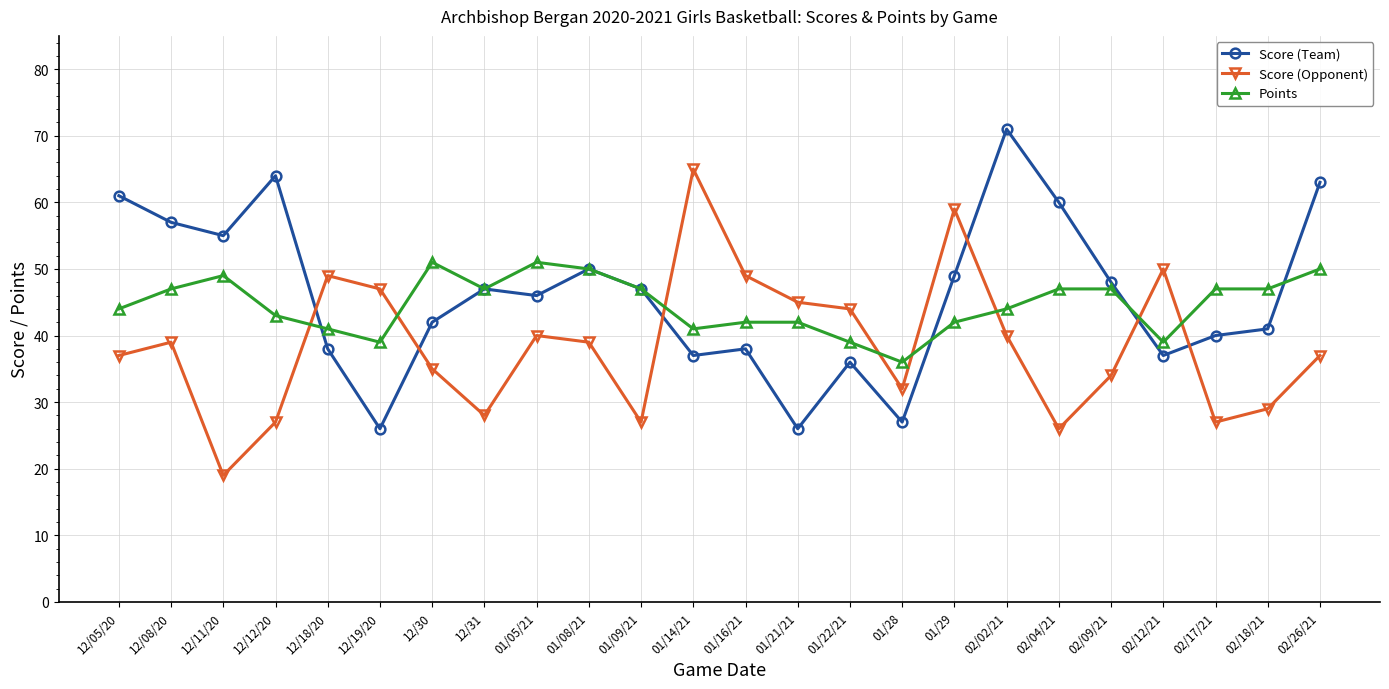

The value of Score (Team) at 02/12/21 is 37. True or false?

True